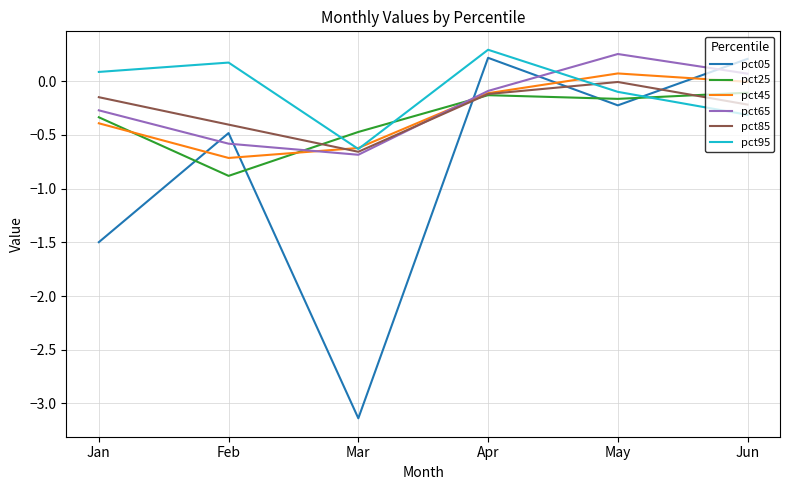

Which series ends up on top after the final intersection of pct45 and pct85?

pct45